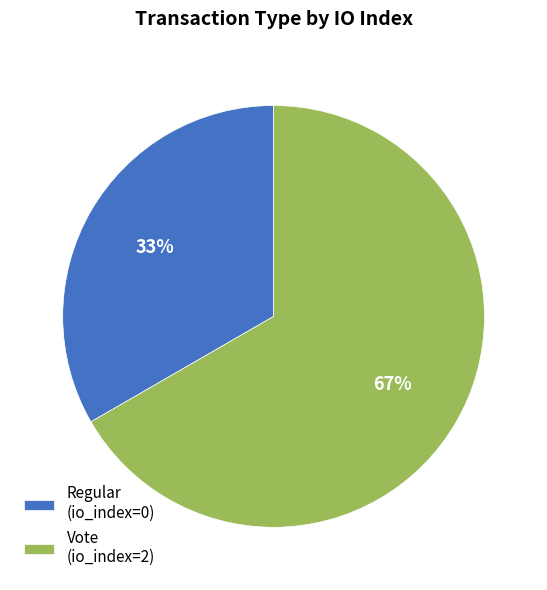

How many segments does this pie chart have?

2